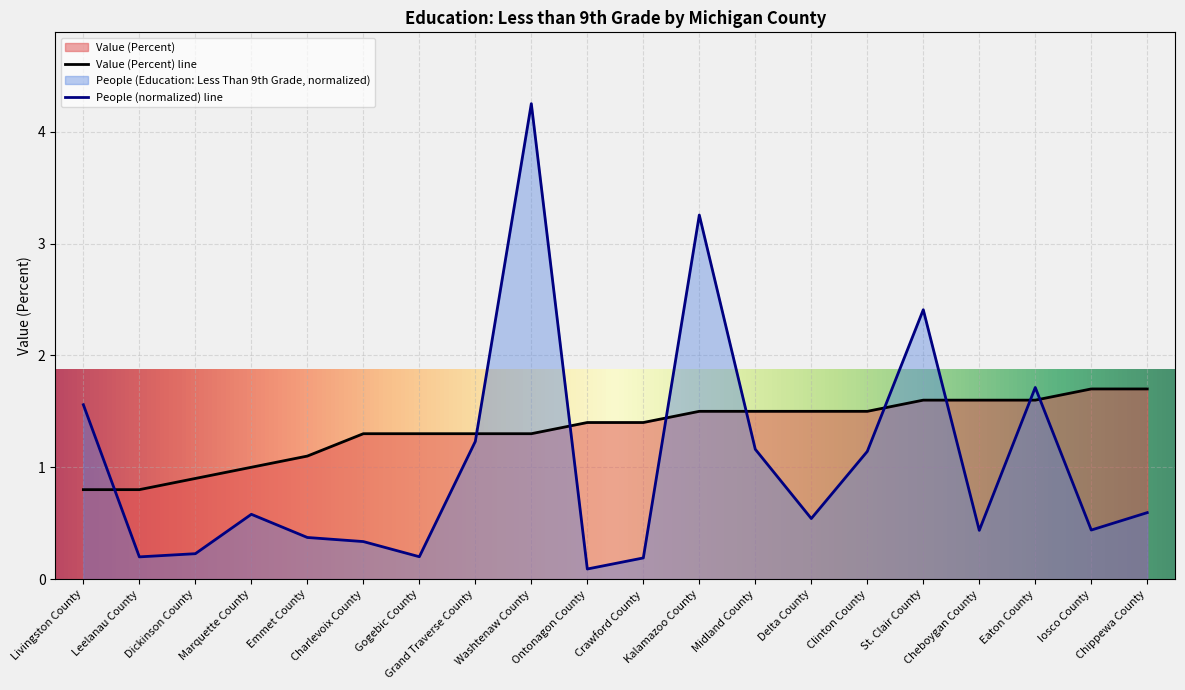

The Value (Percent) series shows 1.6 at Cheboygan County. True or false?

True